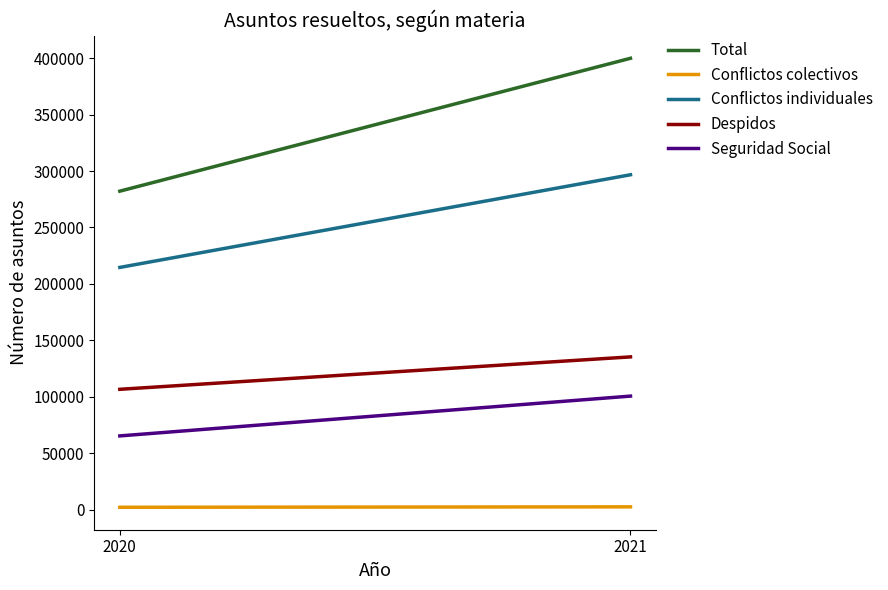

Rank the series by their maximum value, from lowest to highest.

Conflictos colectivos, Seguridad Social, Despidos, Conflictos individuales, Total